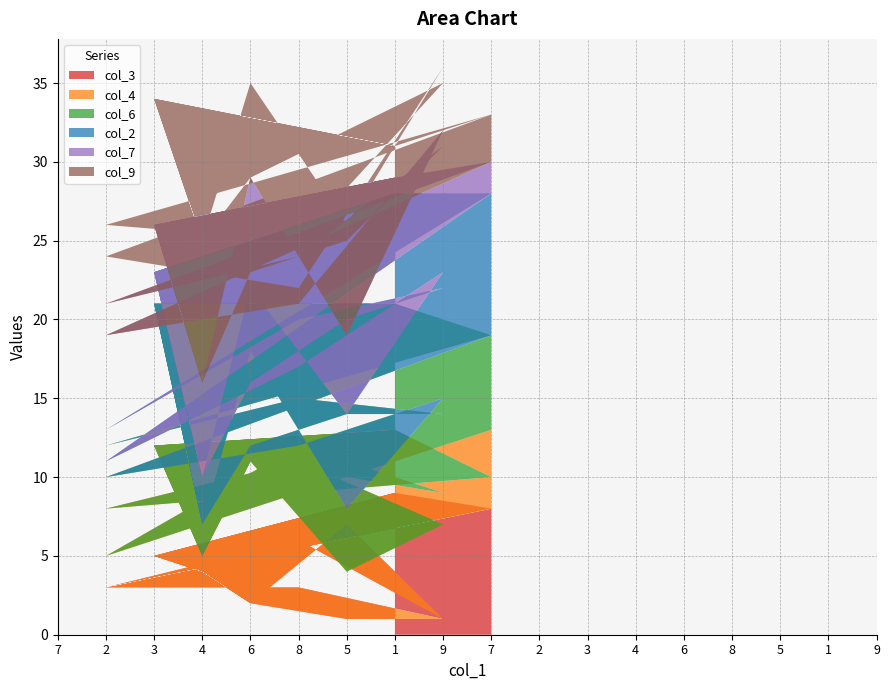

Reading right to left, what are all the values shown in this chart?

col_3: 8	3	6	1	7	2	4	5	9	8	3	3	1	1	2	4	5	9
col_4: 5	2	6	8	3	9	1	7	4	2	5	8	6	3	9	1	7	4
col_6: 6	7	3	5	4	1	2	9	8	9	2	1	8	4	7	2	9	8
col_2: 9	1	5	8	6	4	3	2	7	9	1	5	8	6	4	3	2	7
col_7: 2	8	4	9	5	7	6	3	1	2	8	4	9	5	7	6	3	1
col_9: 3	5	1	4	7	6	9	8	2	3	5	1	4	7	6	9	8	2